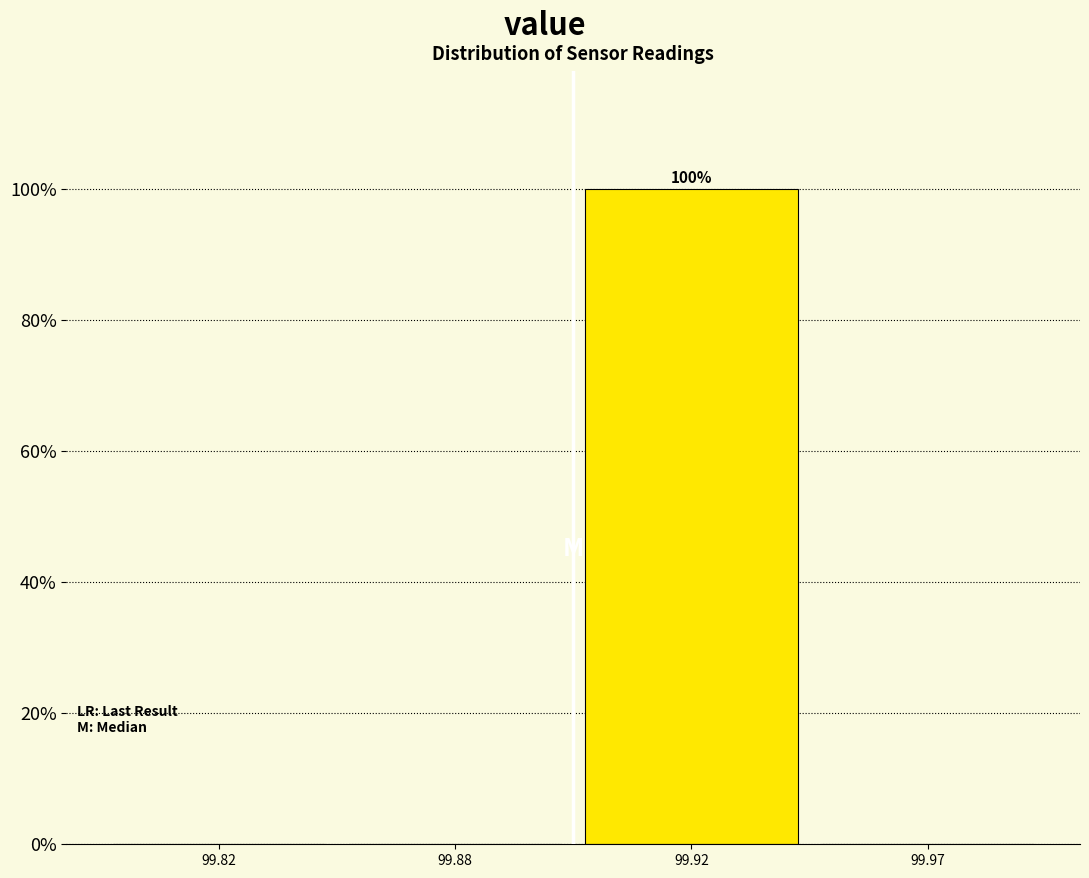

Reading left to right, extract all data points from this chart.

99.82=0	99.88=0	99.92=100	99.97=0